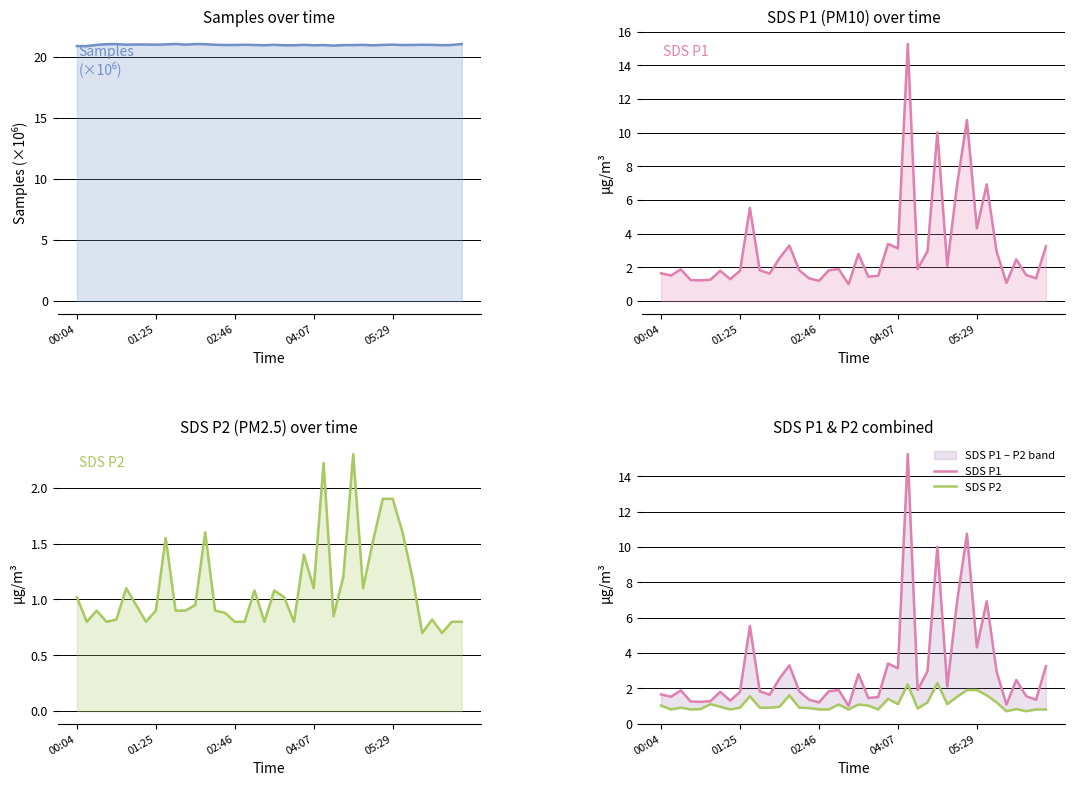

True or false: SDS P1 has a value of 1.8 at 01:25.

True